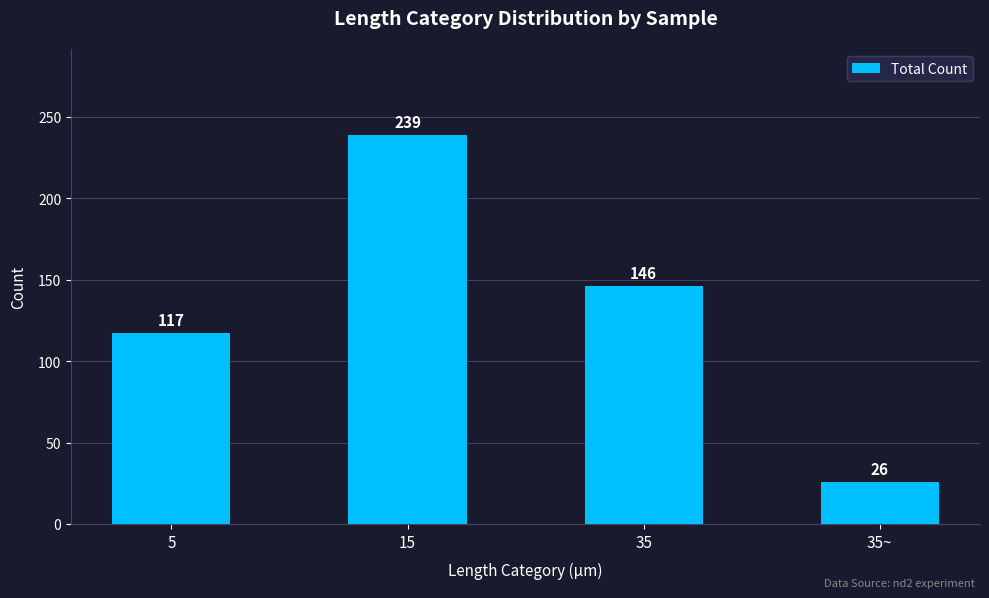

The chart shows a value of 239 at 15. True or false?

True